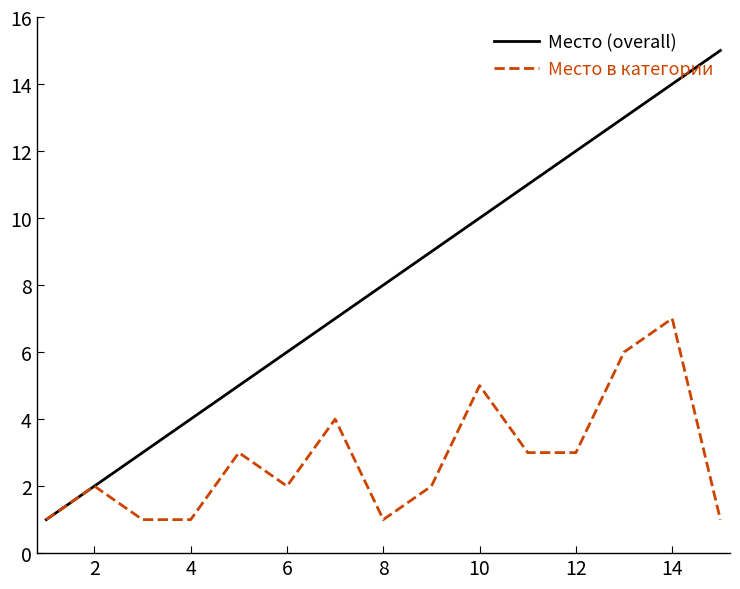

Which series has the largest total across all categories?

Место (overall)